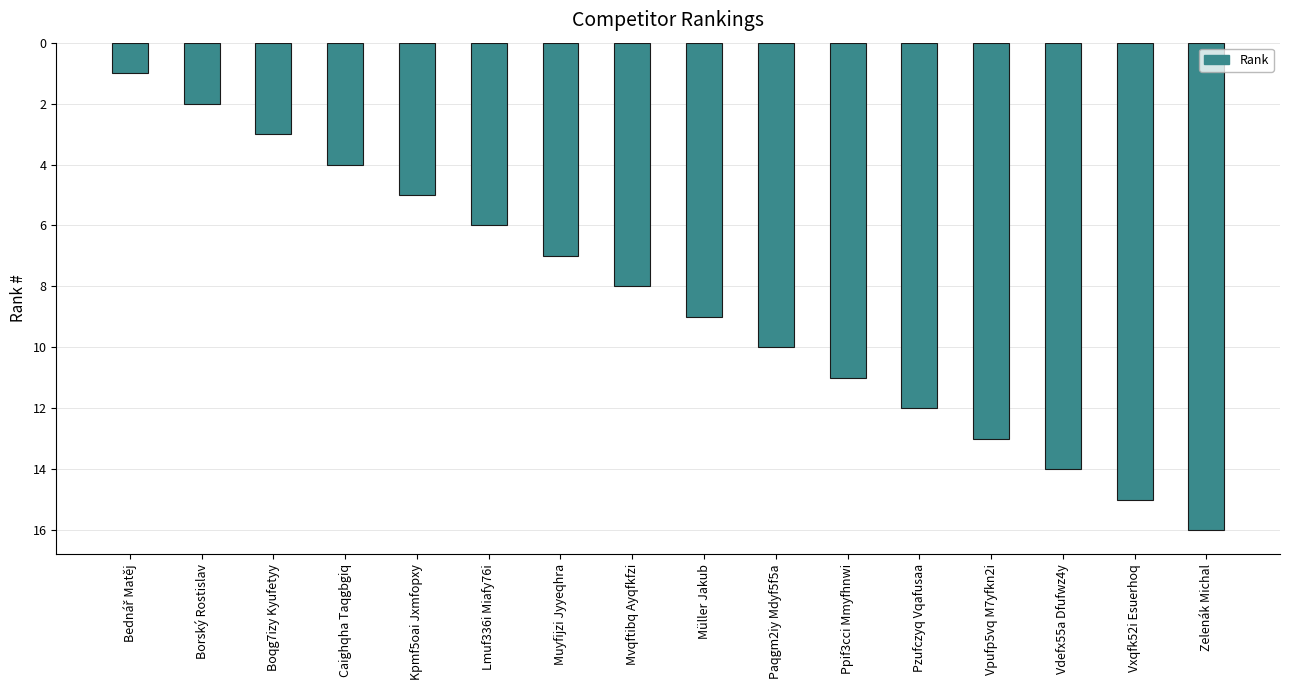

Where does the data first go above -8?

Bednář Matěj